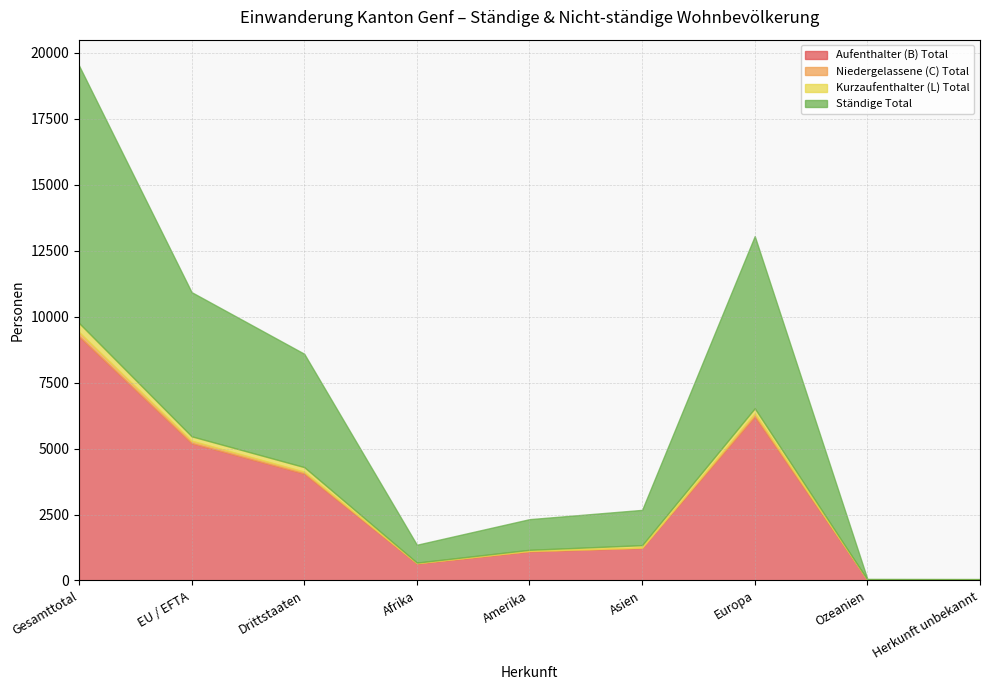

After their last crossing, which series has the higher values: Niedergelassene (C) Total or Kurzaufenthalter (L) Total?

Kurzaufenthalter (L) Total